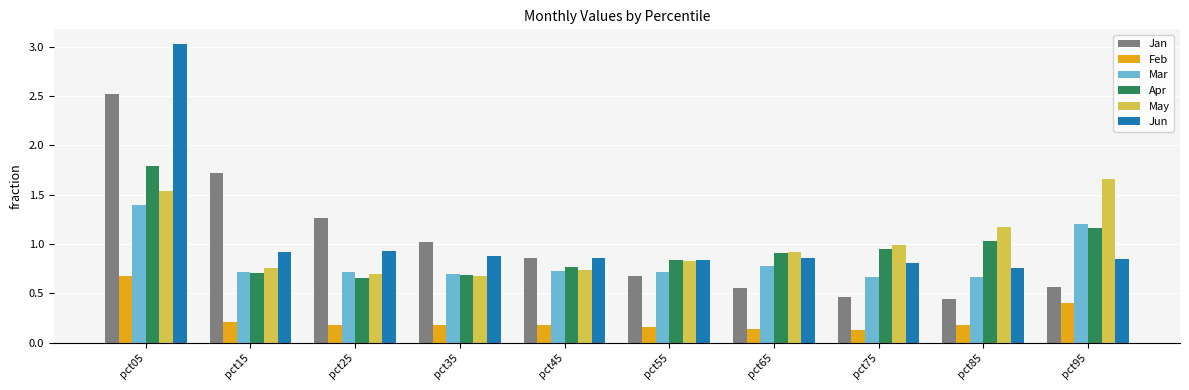

At which category is the sum across all series the highest?

pct05